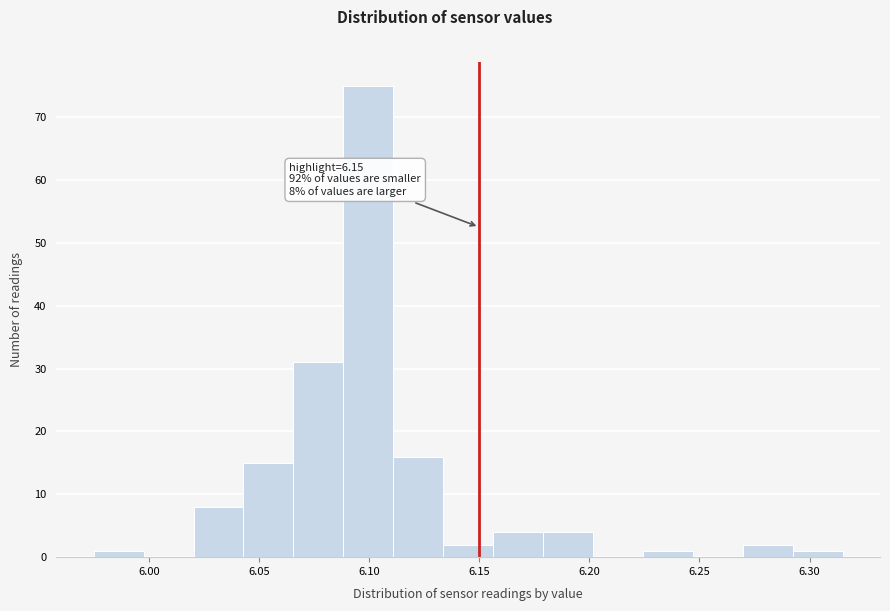

Over which range of the x-axis is the bar tallest?

6.090 to 6.110